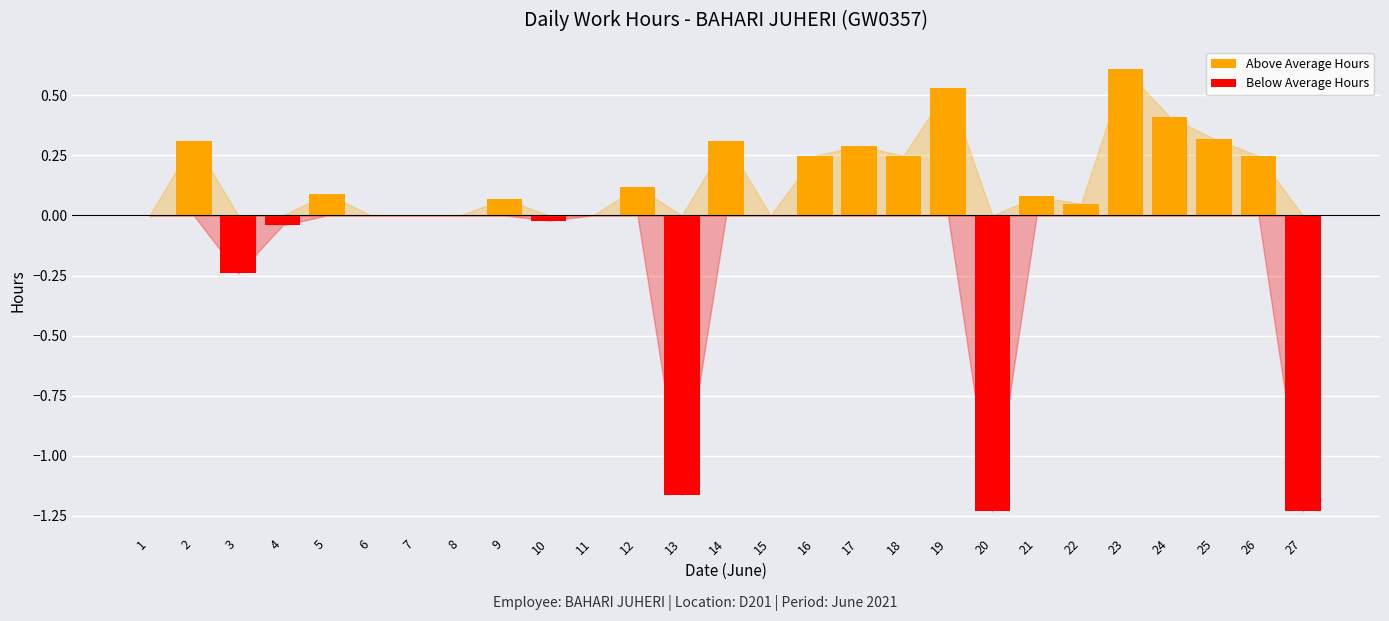

At 15, list the series in order from largest to smallest.

Above Average Hours, Below Average Hours